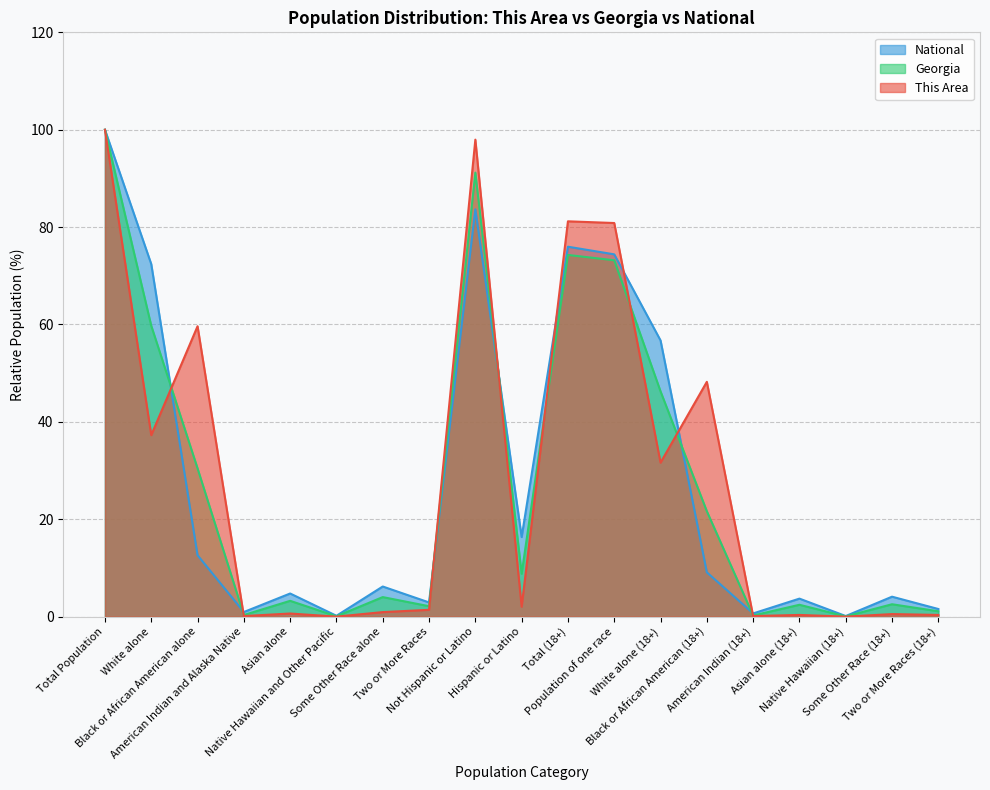

The This Area series shows 0.6 at Asian alone. True or false?

True